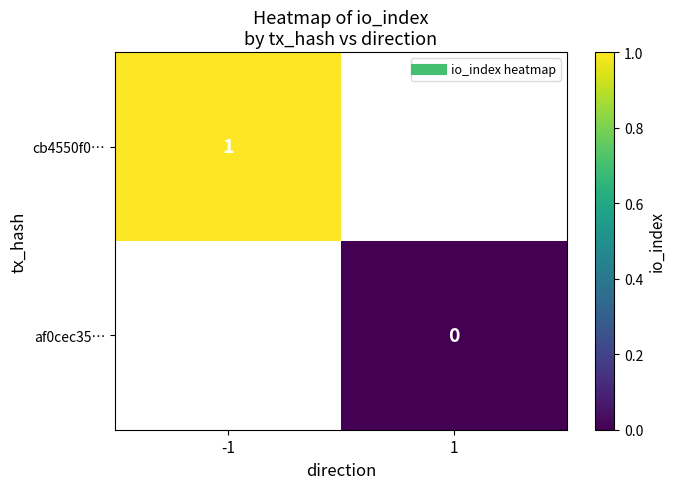

What is the approximate value of cb4550f0… at -1?

1.0